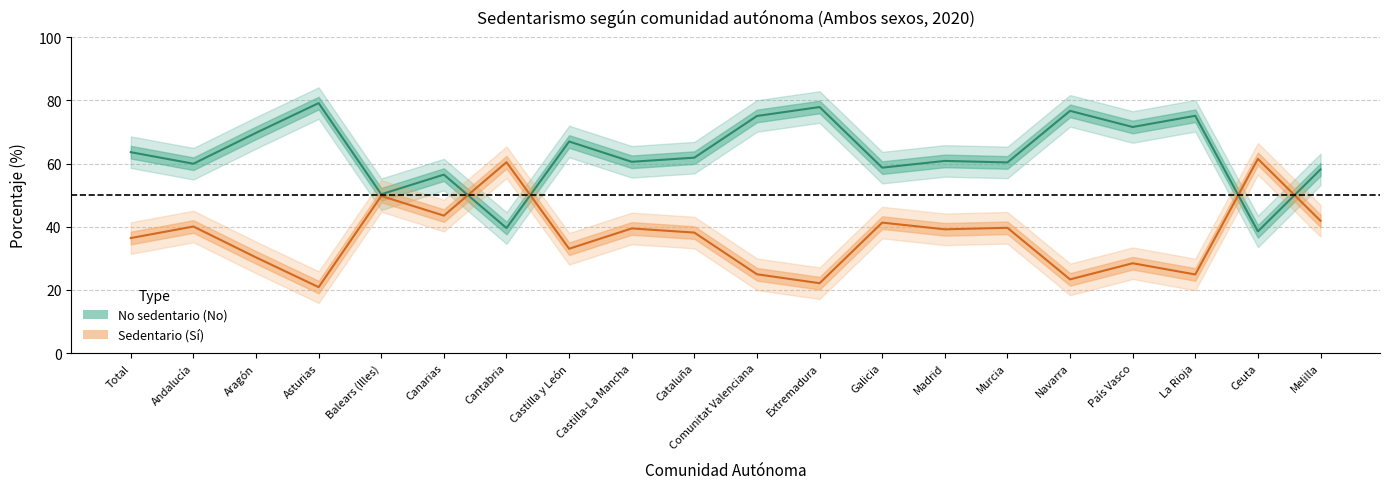

Which category has the lowest value in the Sedentario (Sí) series?

Asturias